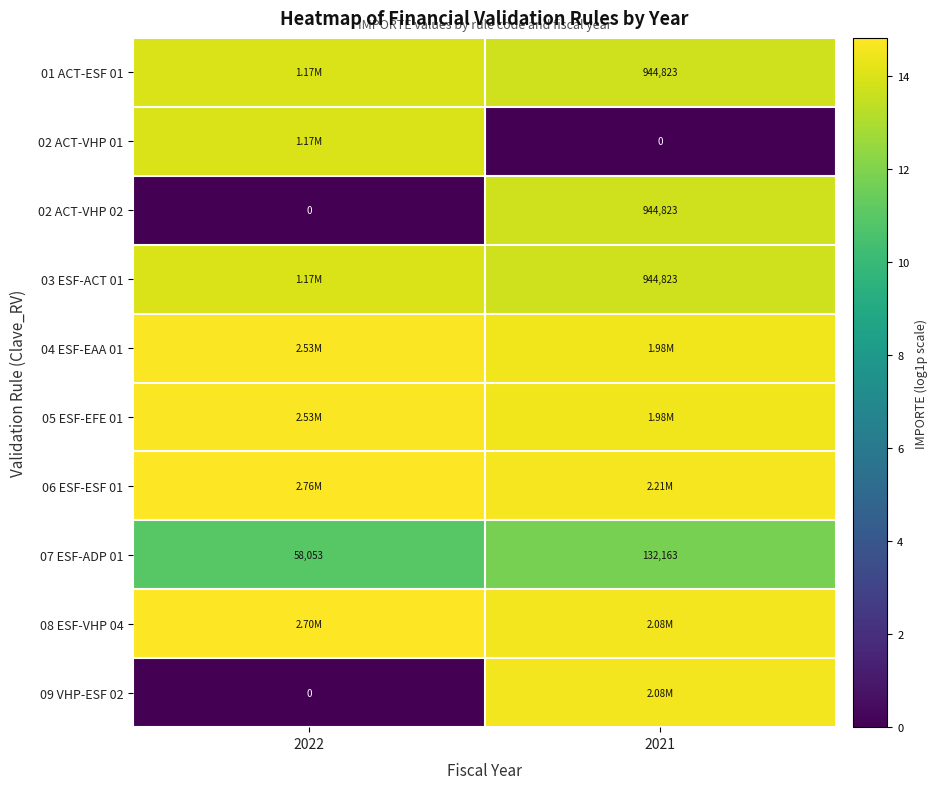

Which series has the largest total across all categories?

06 ESF-ESF 01